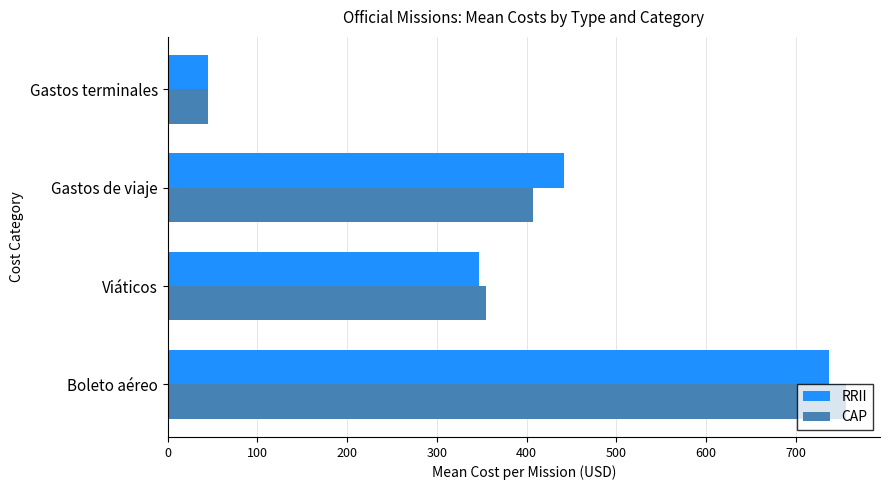

Rank the categories by CAP value from lowest to highest.

Gastos terminales, Viáticos, Gastos de viaje, Boleto aéreo